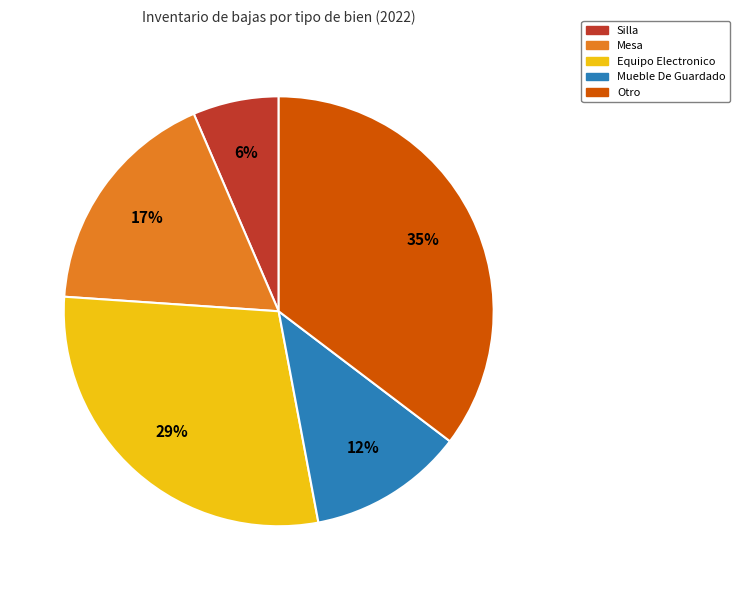

Between Mueble De Guardado and Mesa, which is larger?

Mesa